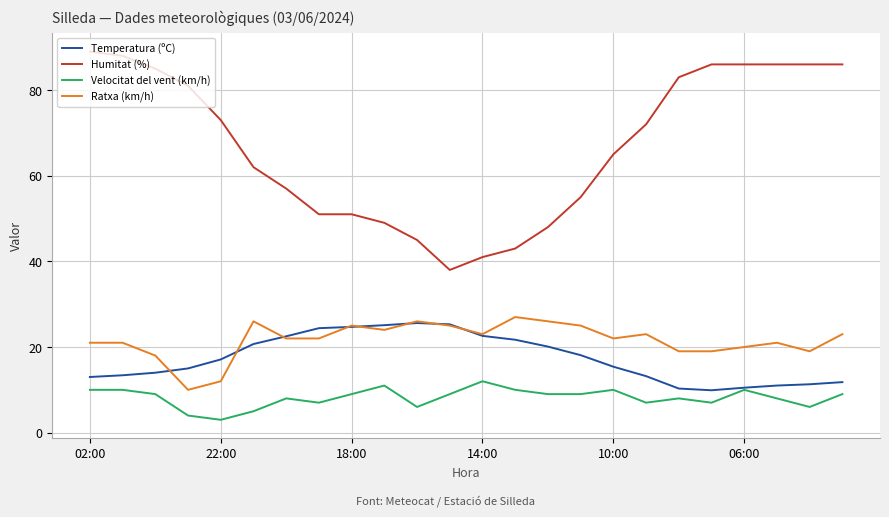

At how many categories does at least one series exceed 5?

24